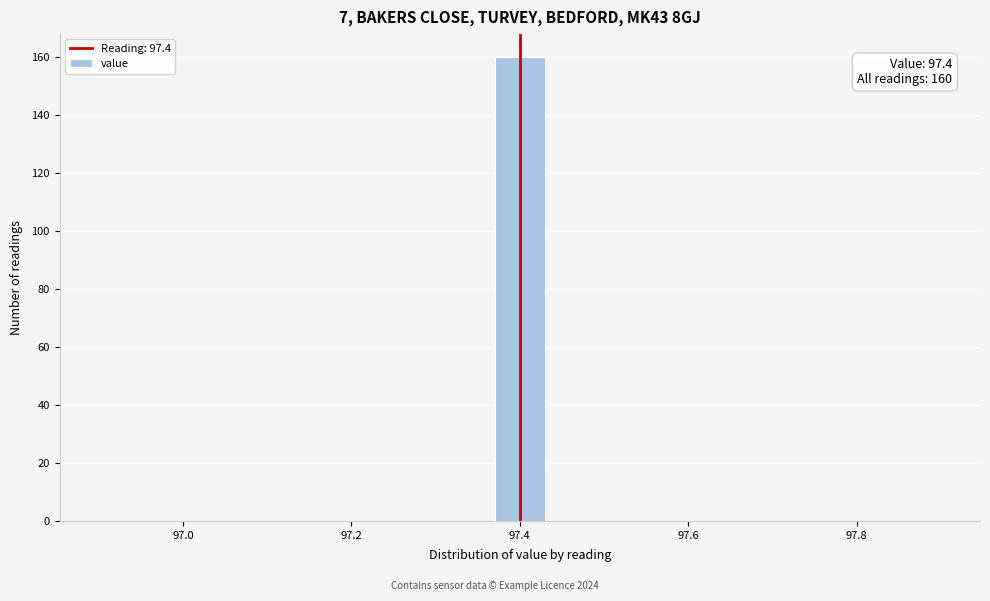

Around what value on the x-axis is the tallest bar? Give the approximate position of its centre, as read against the axis.

97.40